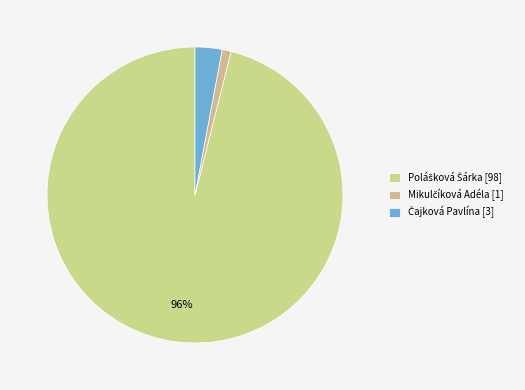

How many segments does this pie chart have?

3